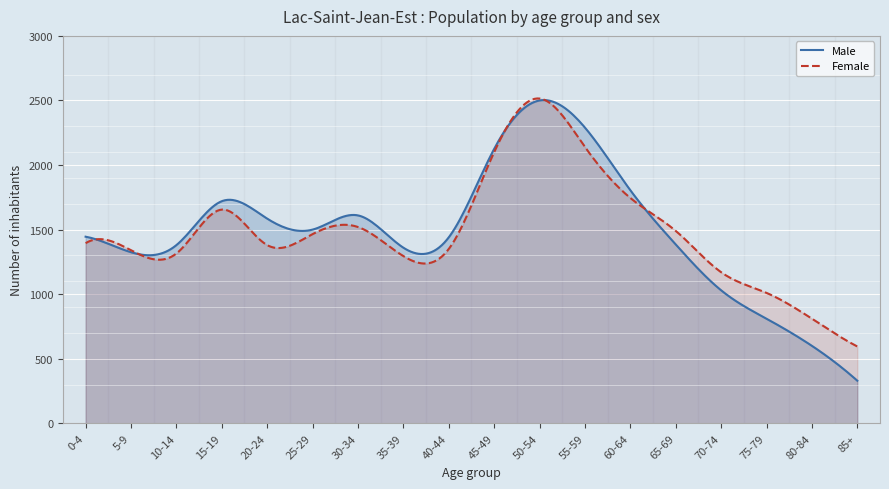

Which has a higher value, 55-59 or 75-79?

55-59